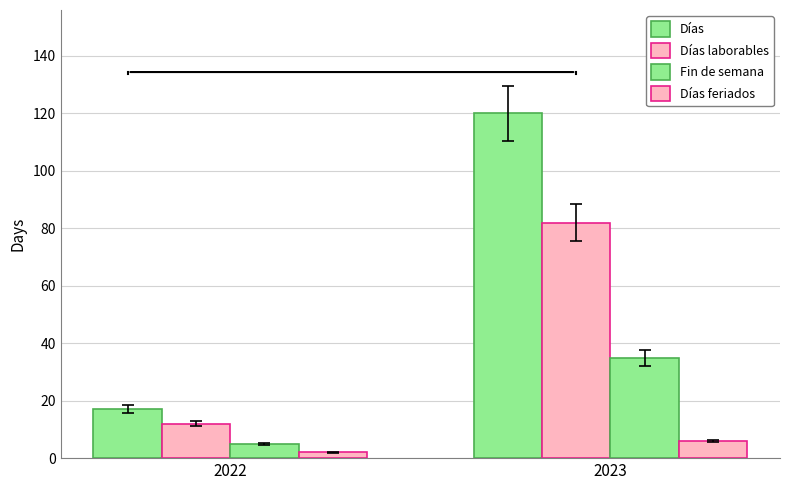

Between 2022 and 2023, which is larger?

2023